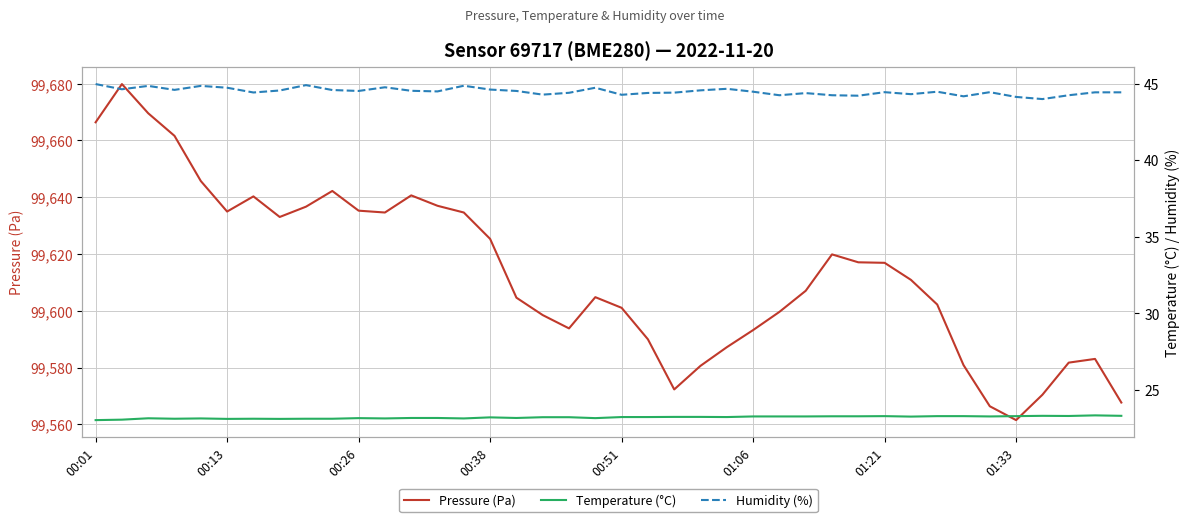

List the series in order of their peak value, lowest first.

Temperature (°C), Humidity (%), Pressure (Pa)